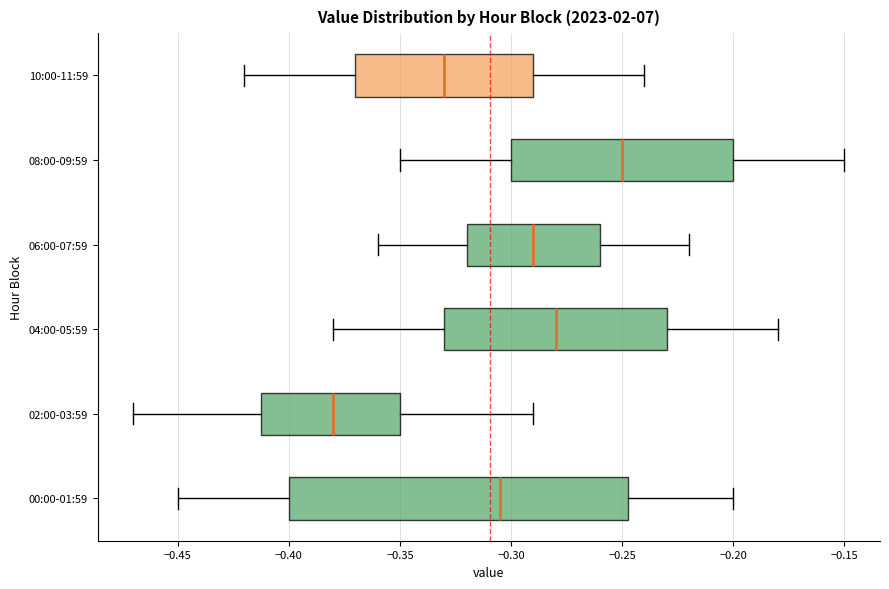

Reading bottom to top, read every box against the x-axis: the position of its median line, the range the box covers, and the ends of its whiskers. The values are not printed on the chart, so give them approximately, as read against the axis.

00:00-01:59: median -0.305, box -0.400 to -0.245, whiskers -0.450 to -0.200
02:00-03:59: median -0.380, box -0.410 to -0.350, whiskers -0.470 to -0.290
04:00-05:59: median -0.280, box -0.330 to -0.230, whiskers -0.380 to -0.180
06:00-07:59: median -0.290, box -0.320 to -0.260, whiskers -0.360 to -0.220
08:00-09:59: median -0.250, box -0.300 to -0.200, whiskers -0.350 to -0.150
10:00-11:59: median -0.330, box -0.370 to -0.290, whiskers -0.420 to -0.240